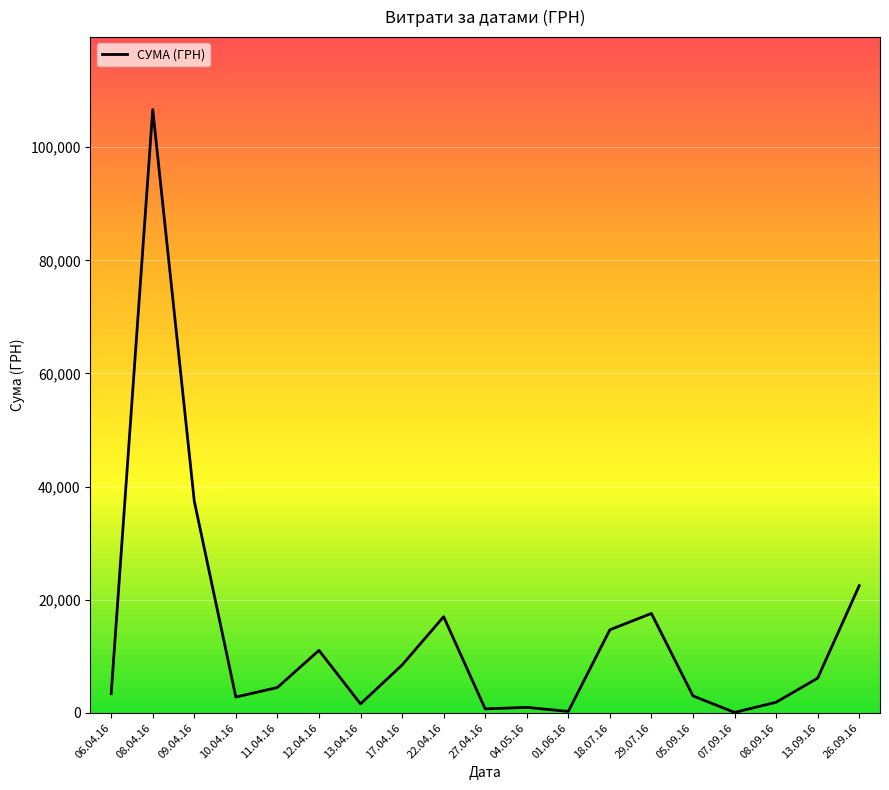

What is the greatest value displayed?

106652.6